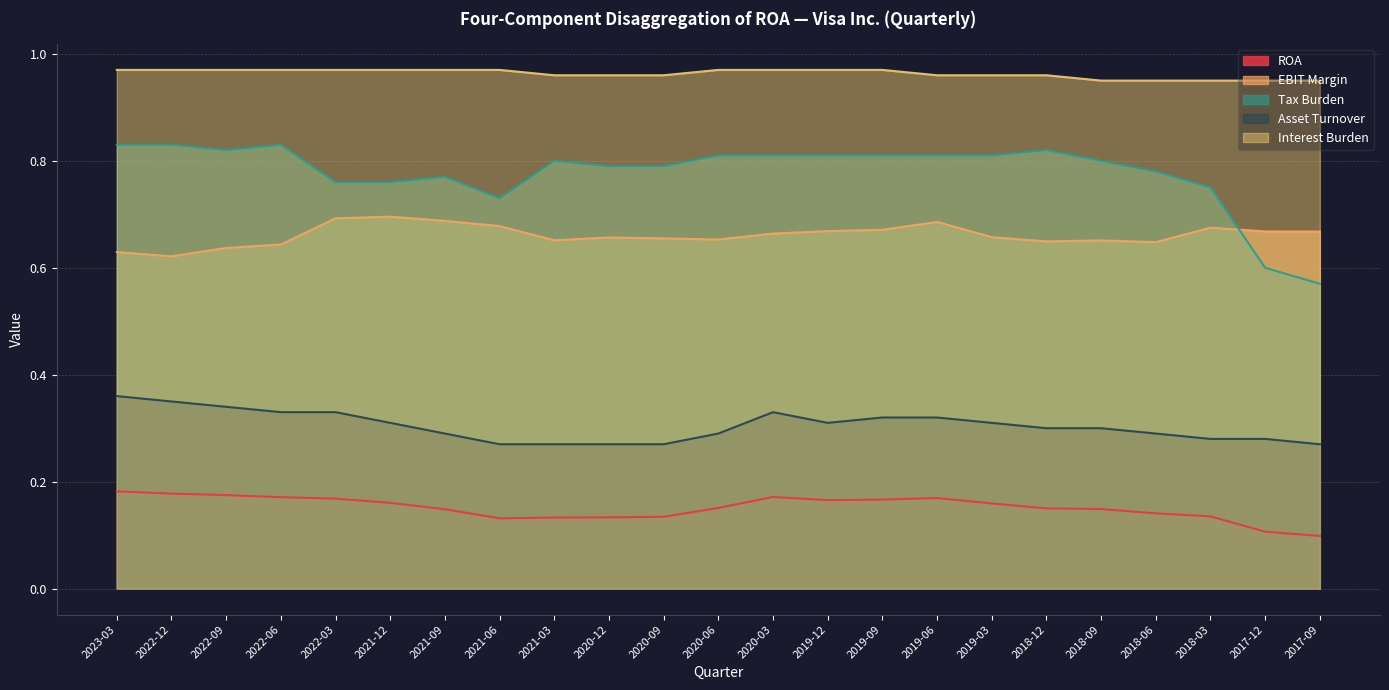

Count the number of data series in this chart.

5